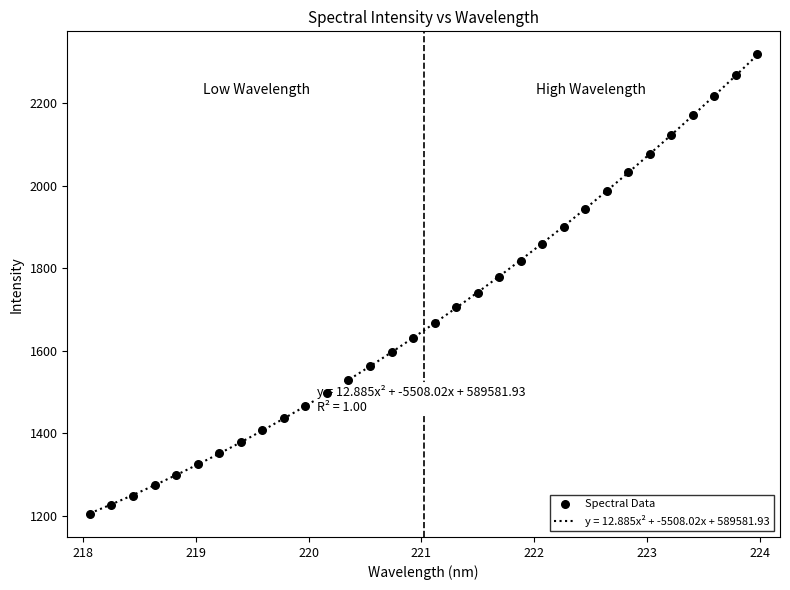

What is the highest value of the y = 12.885x² + -5508.02x + 589581.93 series?

2317.9